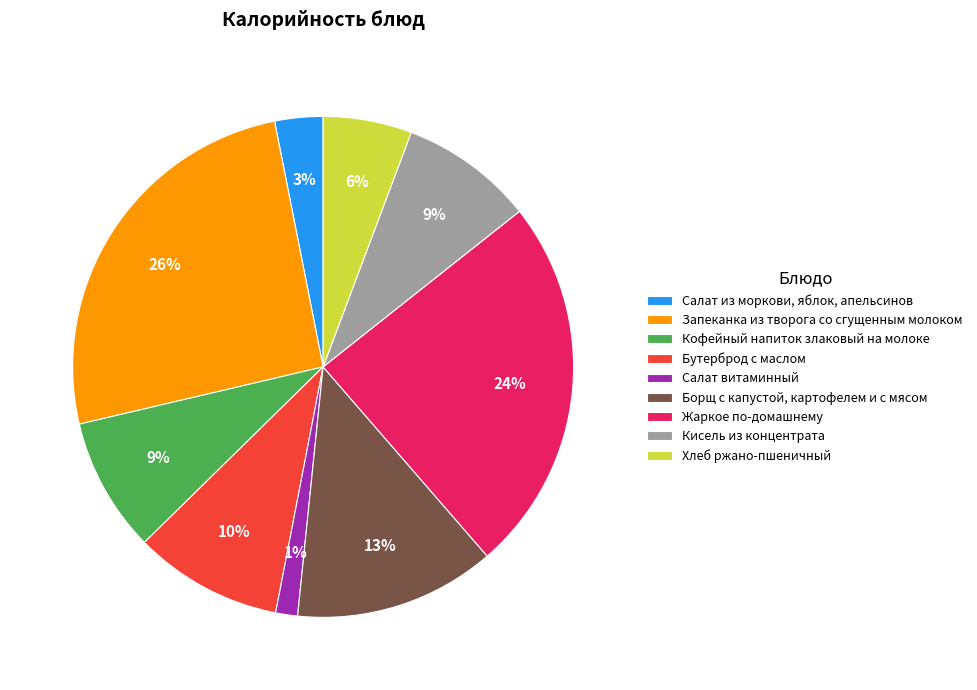

Is the sum of Салат из моркови, яблок, апельсинов and Кофейный напиток злаковый на молоке greater than half?

No